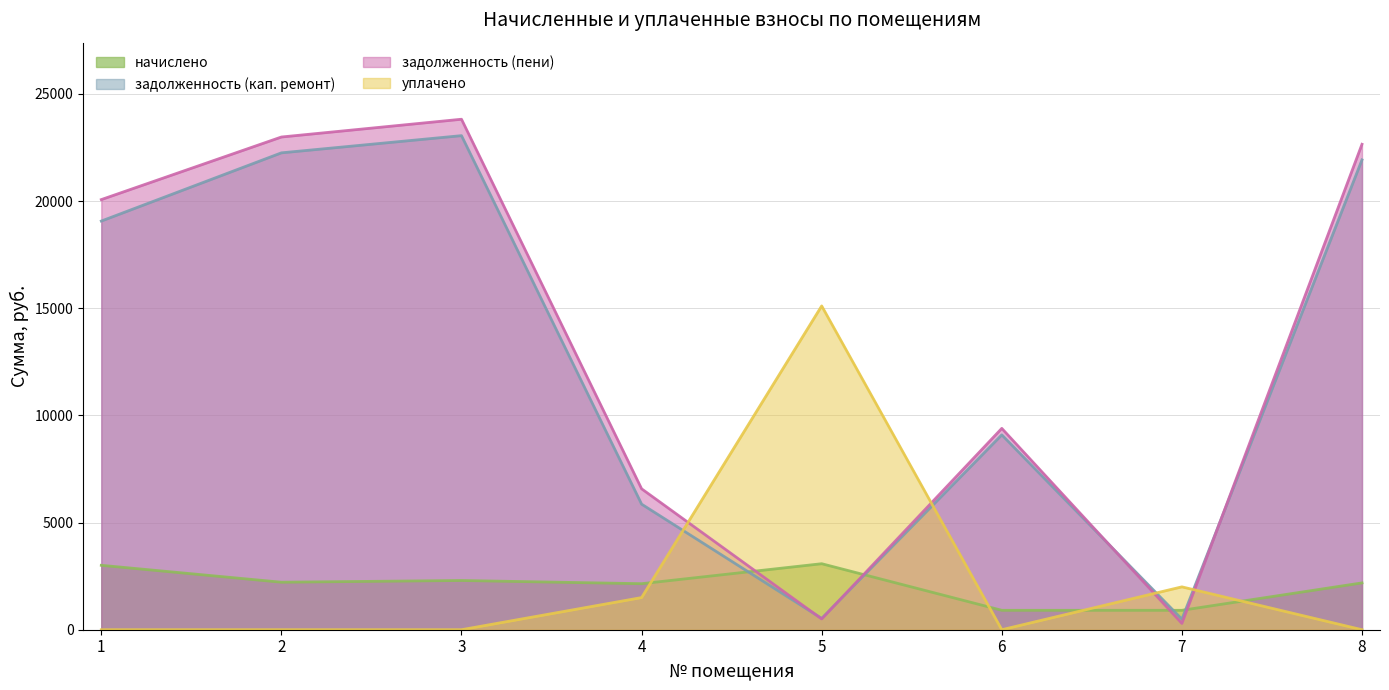

True or false: задолженность (пени) and уплачено cross at least once.

True